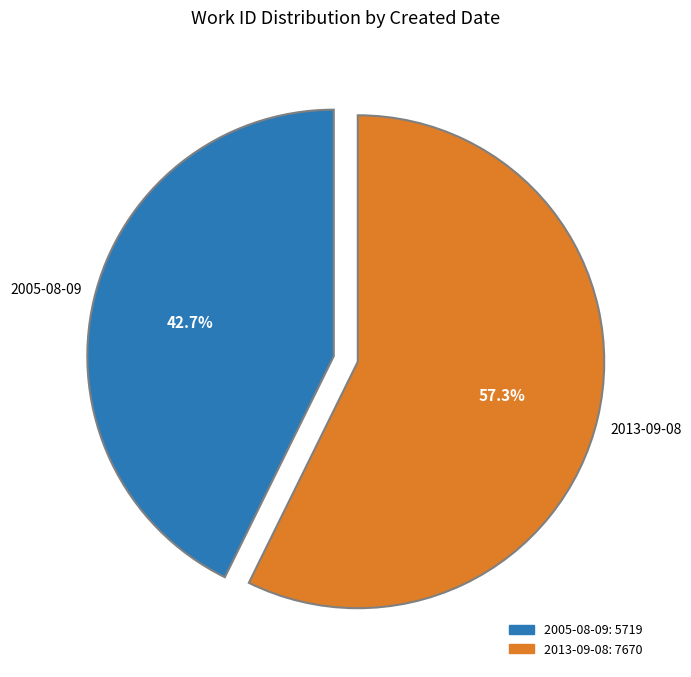

How much of the chart is everything except 2013-09-08?

42.7%